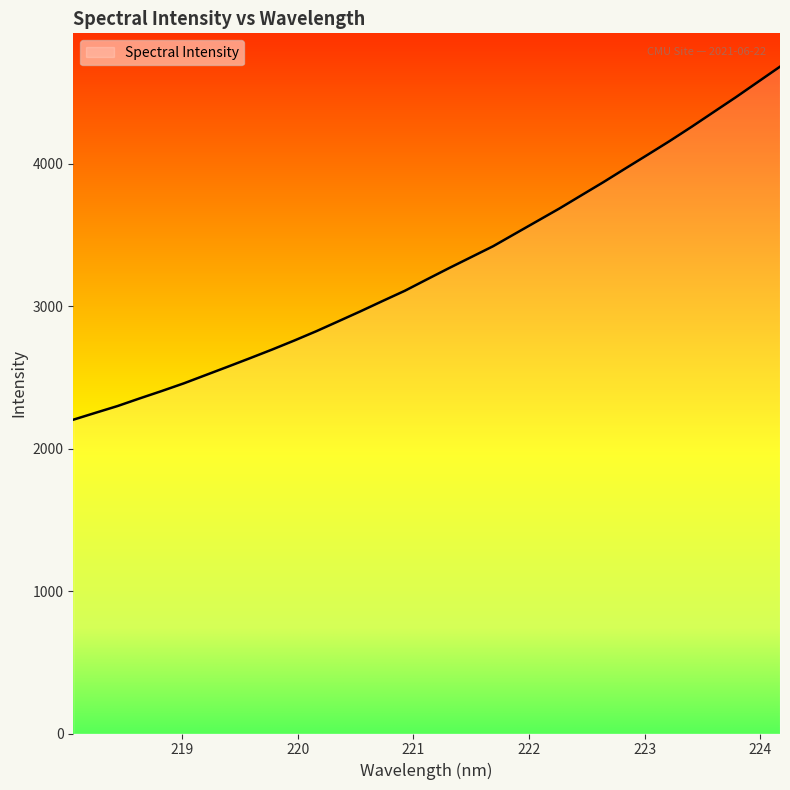

What is the average value?

3277.8